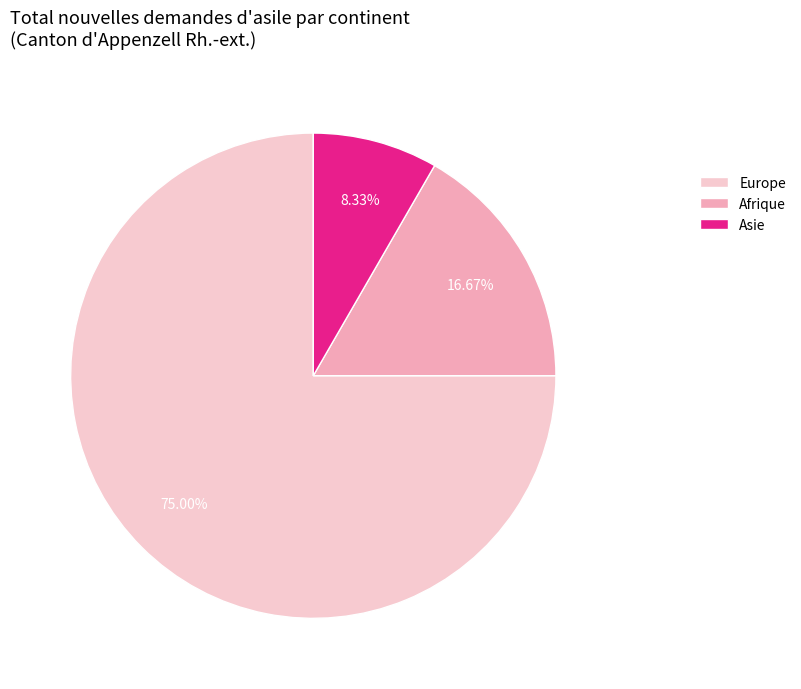

Which slice is the smallest?

Asie